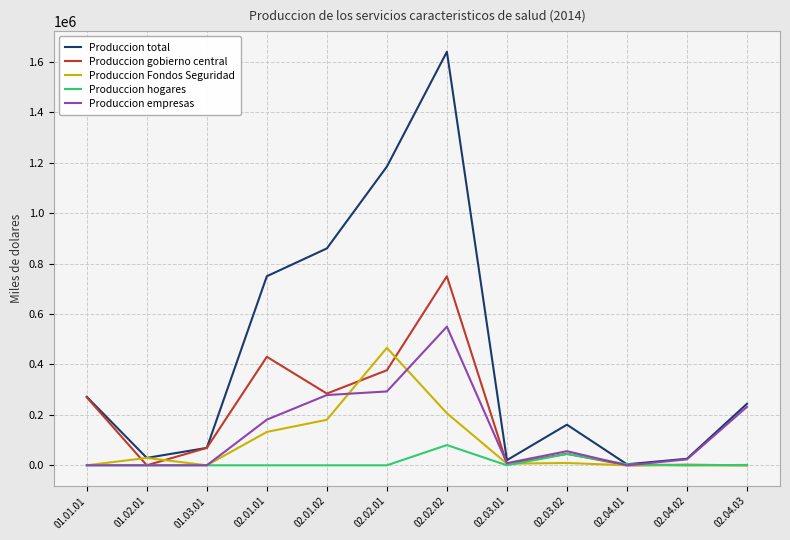

What value does the Produccion empresas series have at 02.02.02, to the nearest 10?

549550